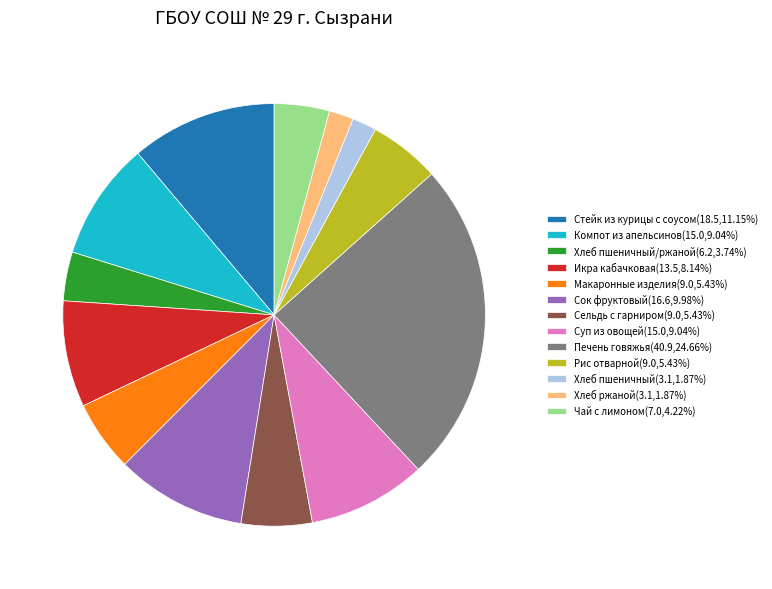

What is the ratio of the value at Хлеб пшеничный/ржаной(6.2,3.74%) to the value at Хлеб пшеничный(3.1,1.87%)?

2.0